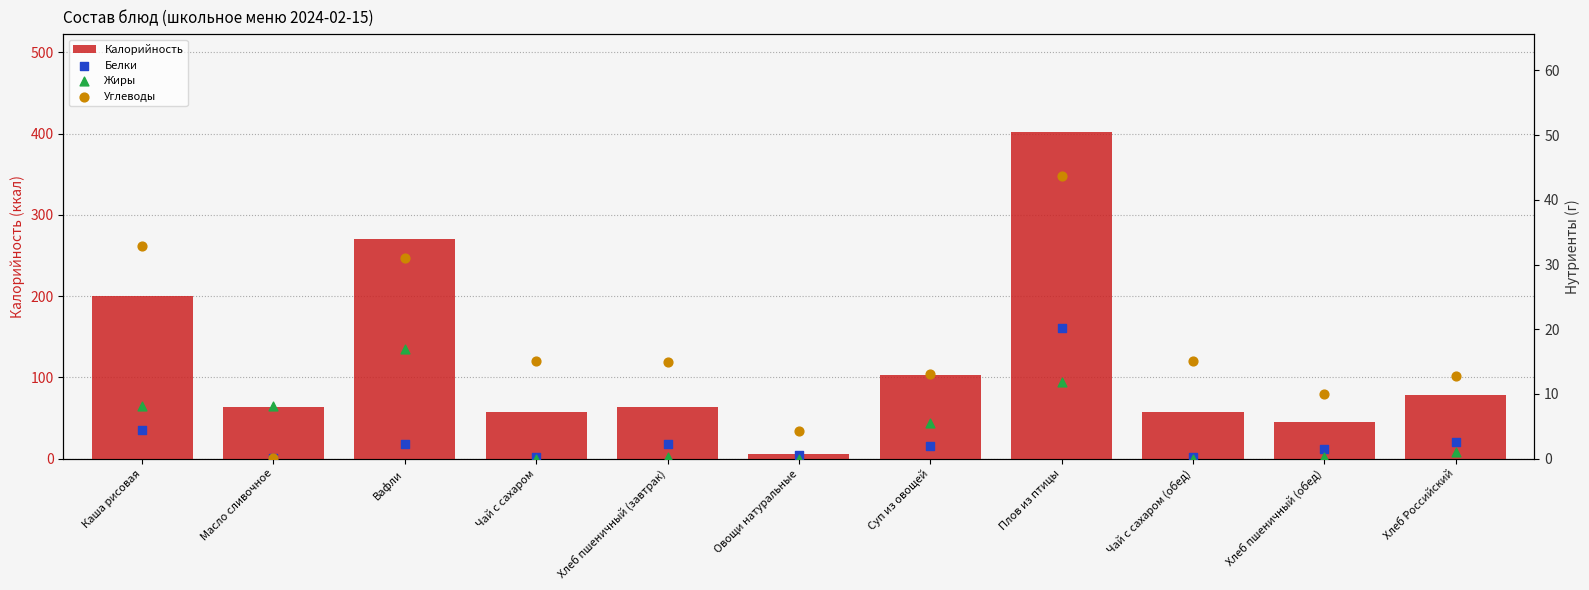

Which series has the largest Y range (max minus min)?

Калорийность